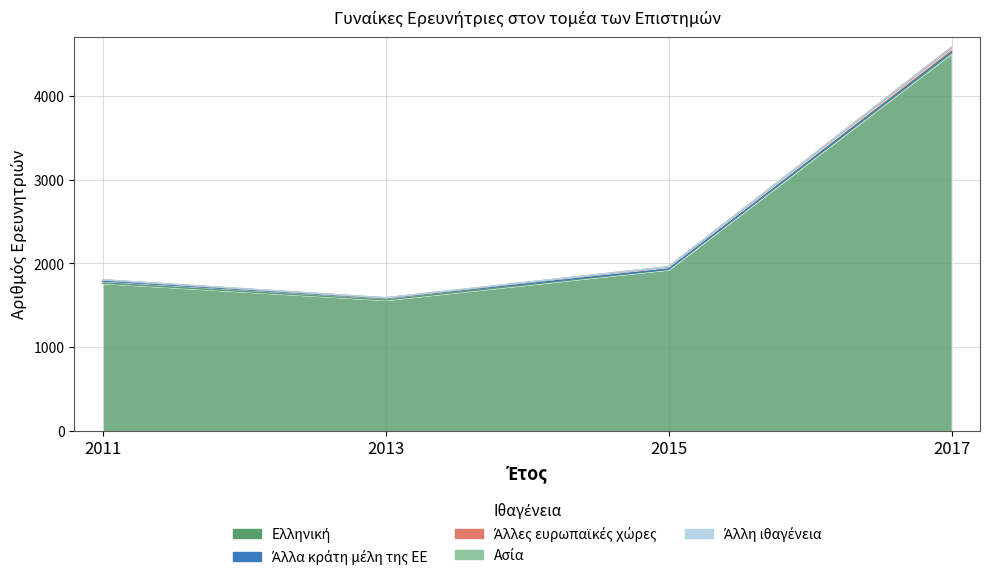

Rank the categories by Άλλη ιθαγένεια value from lowest to highest.

2011, 2013, 2015, 2017